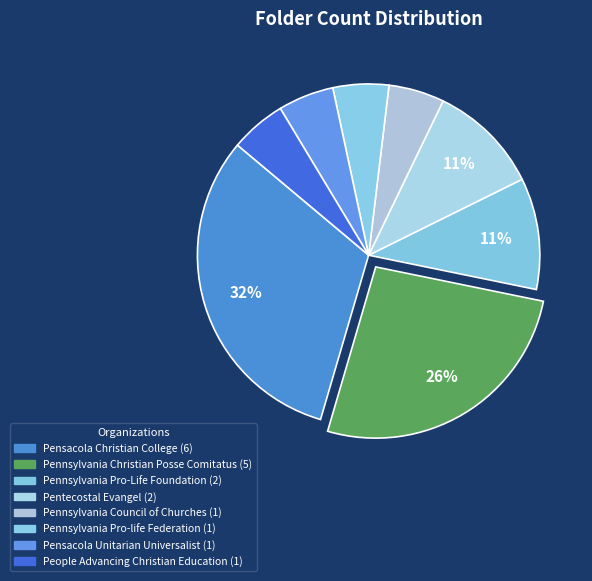

Count the number of slices in the pie.

8